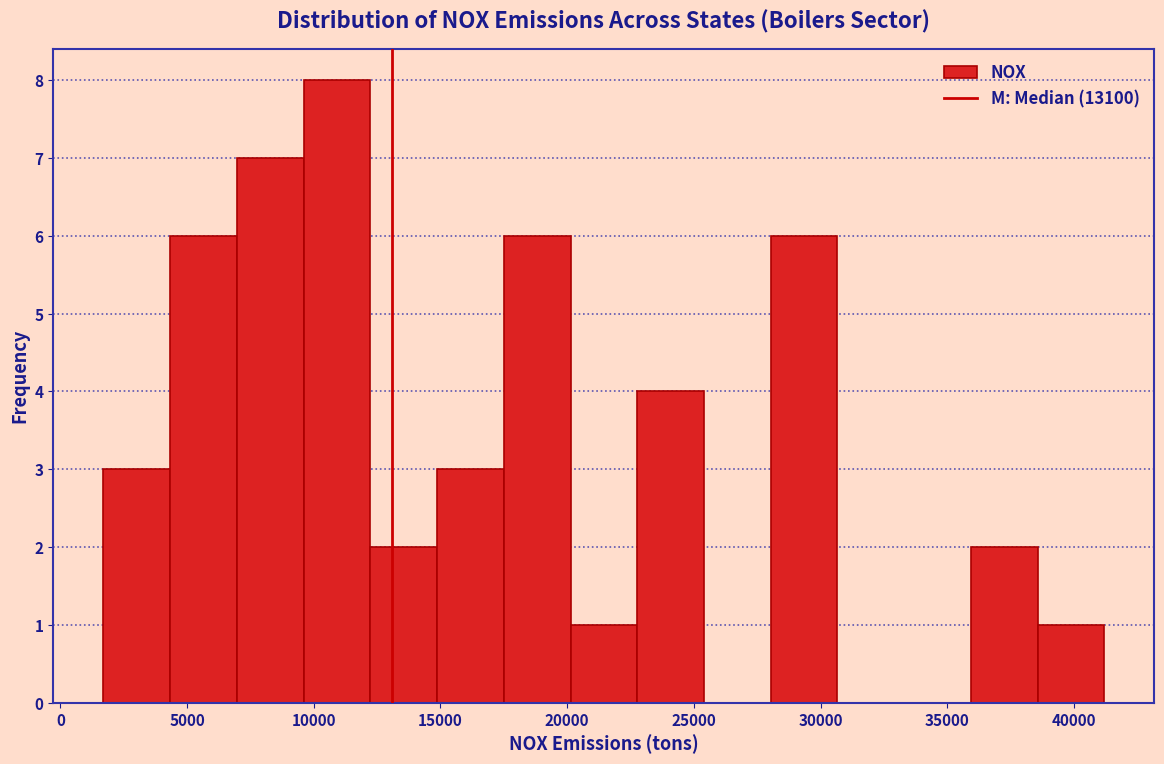

Reading left to right, transcribe this chart: for each bar, give the range it covers on the x-axis and its height. Neither the bar edges nor the heights are printed on the chart, so give them approximately, as read against the axes.

1500 to 4500: 3
4500 to 7000: 6
7000 to 9500: 7
9500 to 12000: 8
12000 to 15000: 2
15000 to 17500: 3
17500 to 20000: 6
20000 to 23000: 1
23000 to 25500: 4
25500 to 28000: 0
28000 to 30500: 6
30500 to 33500: 0
33500 to 36000: 0
36000 to 38500: 2
38500 to 41000: 1